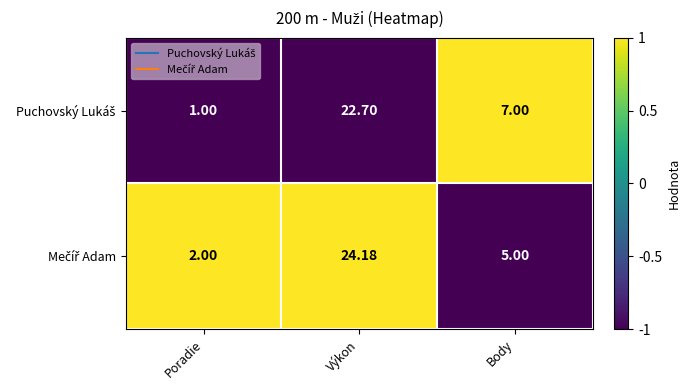

Count the number of categories in the chart.

3